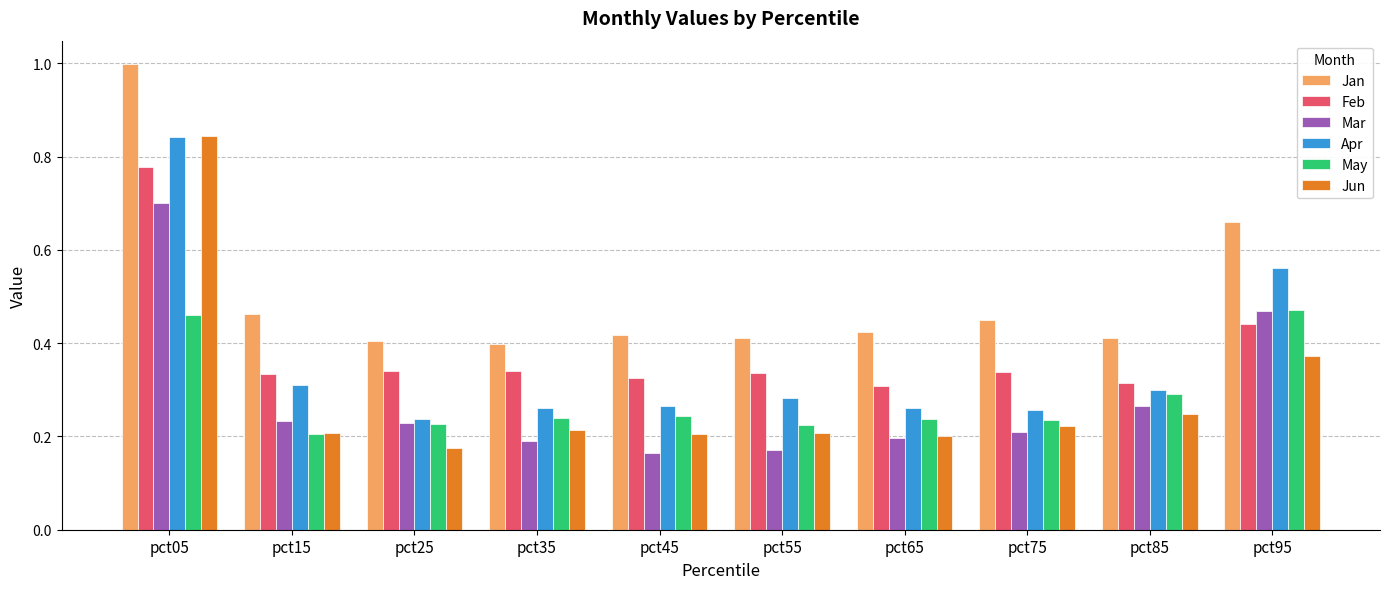

Is the value of Jan at pct35 greater than the value of May at pct15?

Yes